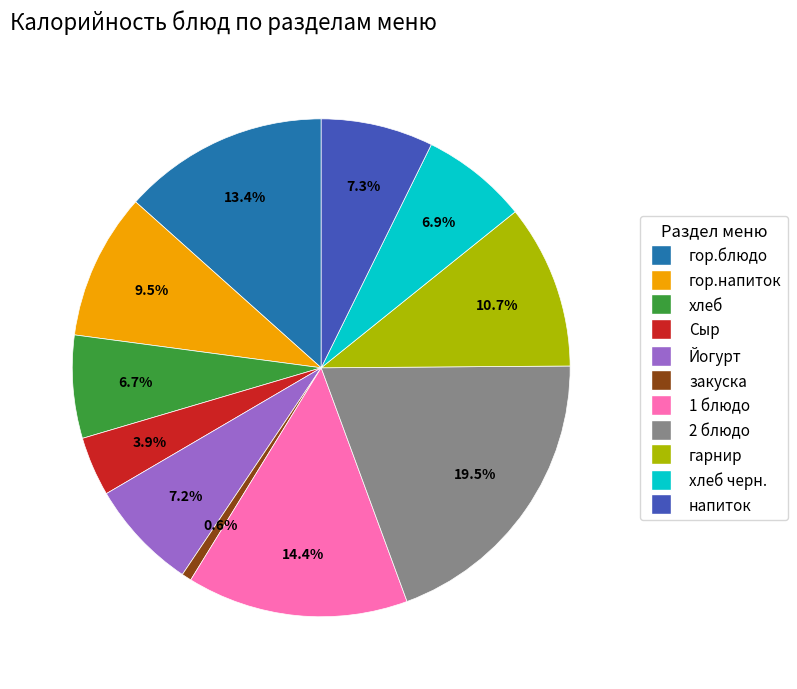

Is there a majority slice in this chart?

No